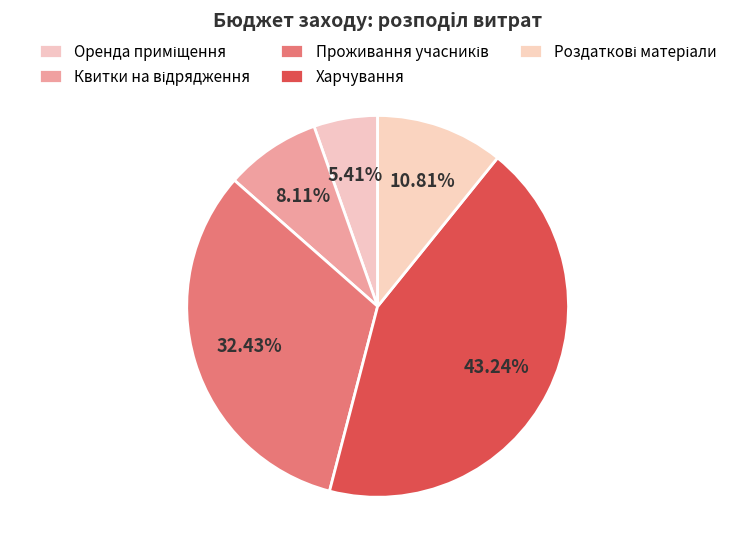

What is the ratio of the value at Роздаткові матеріали to the value at Квитки на відрядження?

1.3